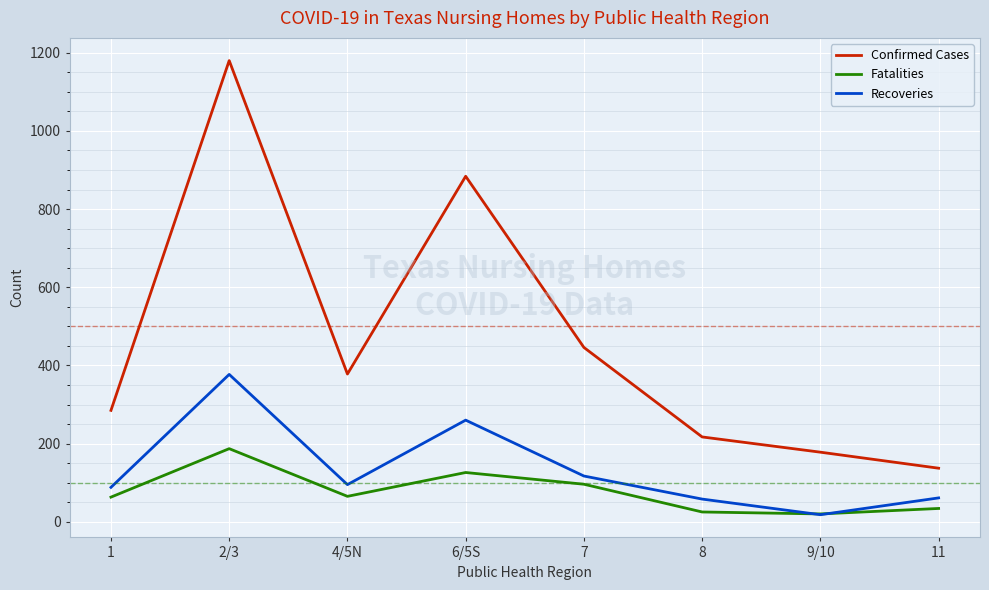

What is the total value across all series at 2/3?

1744